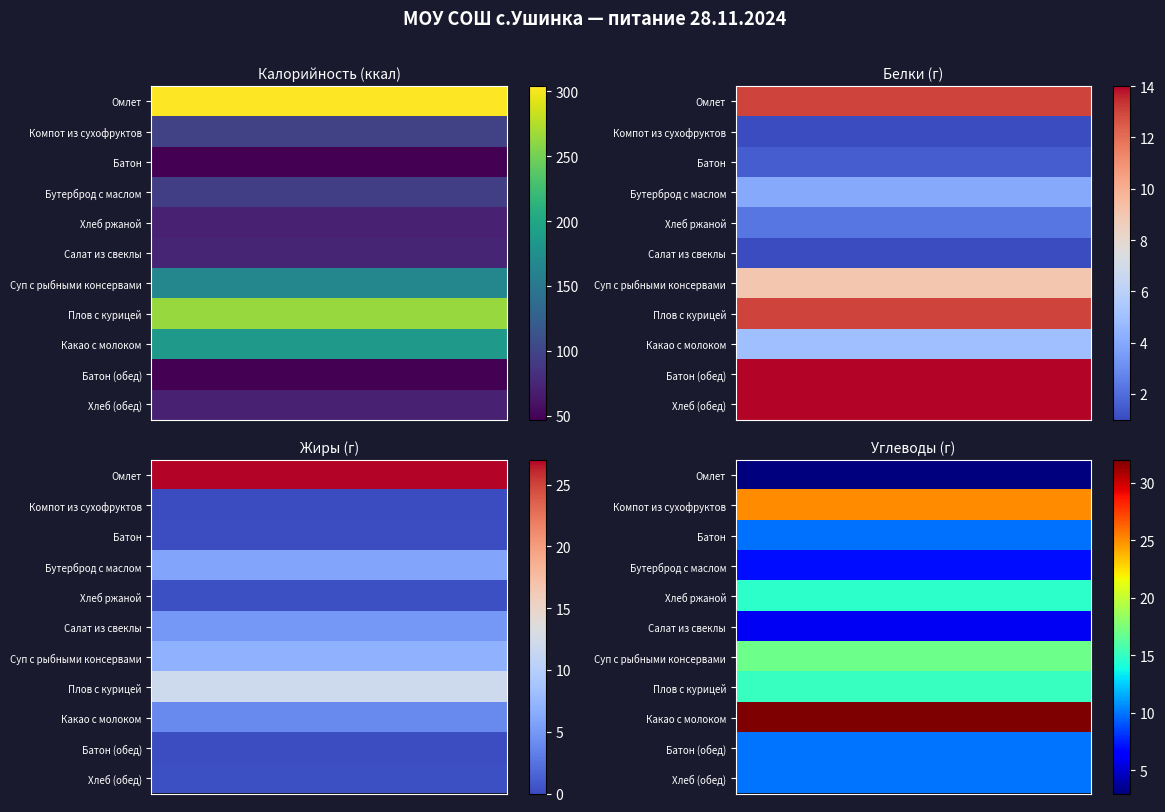

Between 2 and 1, which is larger?

2